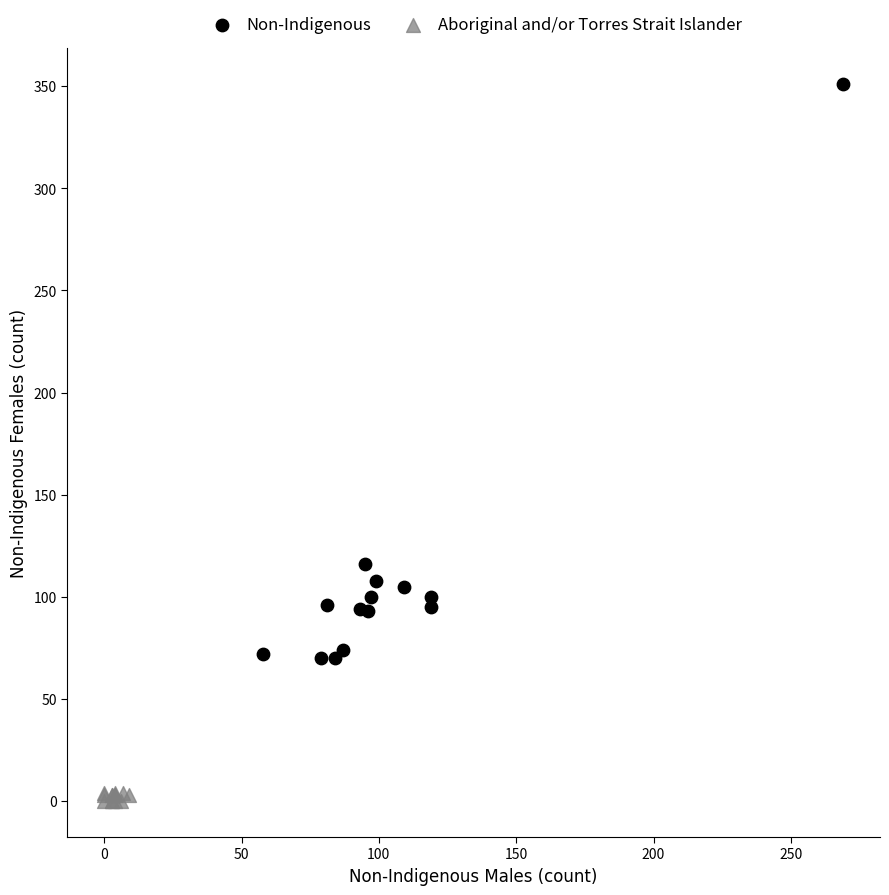

Which series contains the highest Y value?

Non-Indigenous